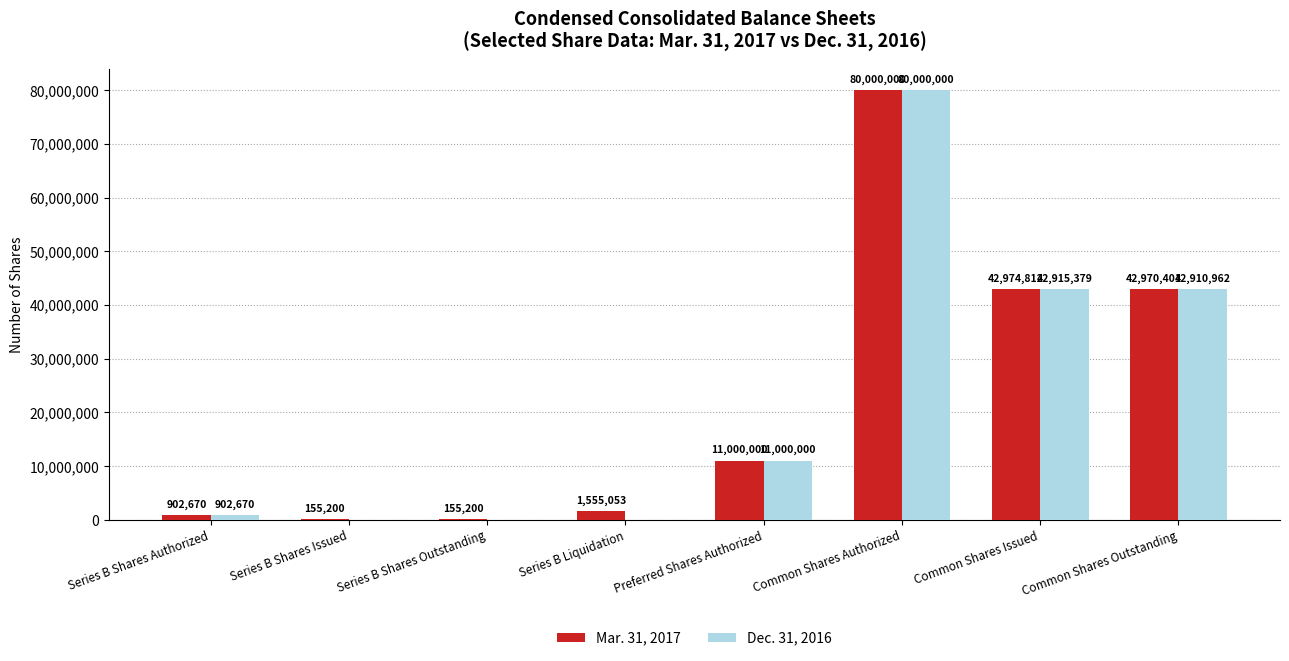

What is the maximum value for Dec. 31, 2016?

80000000